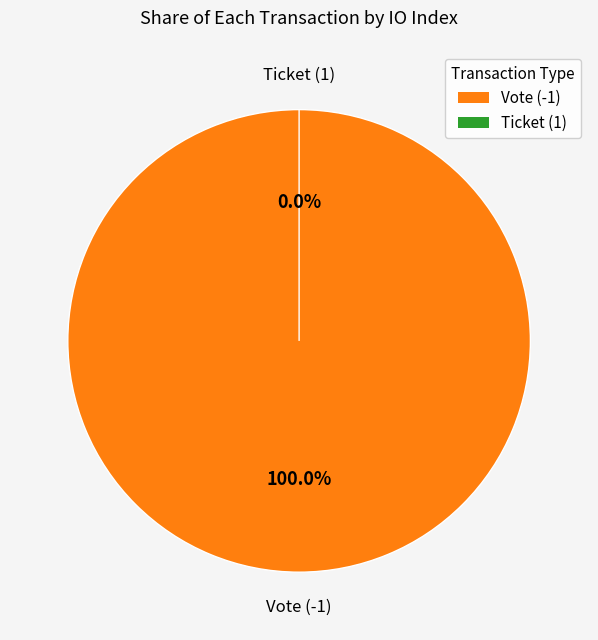

Does any single category account for the majority?

Yes